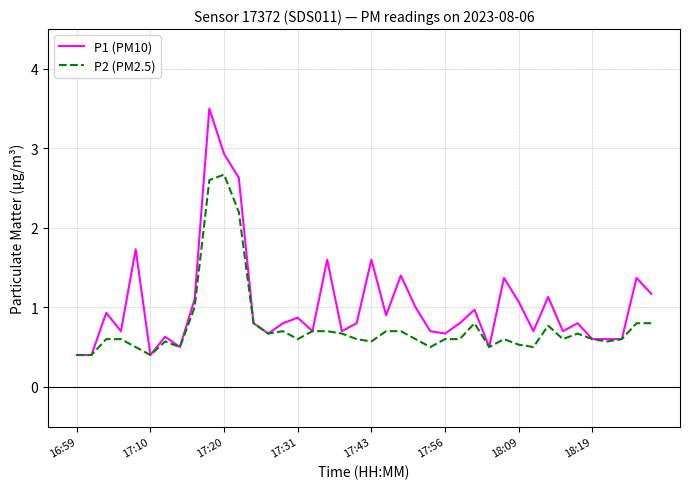

Reading left to right, what are all the values shown in this chart?

P1 (PM10): 0.4	0.4	0.9	0.7	1.7	0.4	0.6	0.5	1.1	3.5	2.9	2.6	0.8	0.7	0.8	0.9	0.7	1.6	0.7	0.8	1.6	0.9	1.4	1.0	0.7	0.7	0.8	1.0	0.5	1.4	1.1	0.7	1.1	0.7	0.8	0.6	0.6	0.6	1.4	1.2
P2 (PM2.5): 0.4	0.4	0.6	0.6	0.5	0.4	0.6	0.5	1.0	2.6	2.7	2.2	0.8	0.7	0.7	0.6	0.7	0.7	0.7	0.6	0.6	0.7	0.7	0.6	0.5	0.6	0.6	0.8	0.5	0.6	0.5	0.5	0.8	0.6	0.7	0.6	0.6	0.6	0.8	0.8